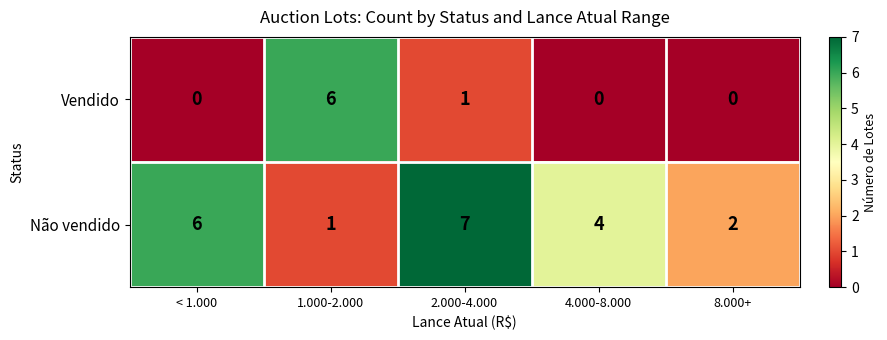

What is the sum of all Não vendido values?

20